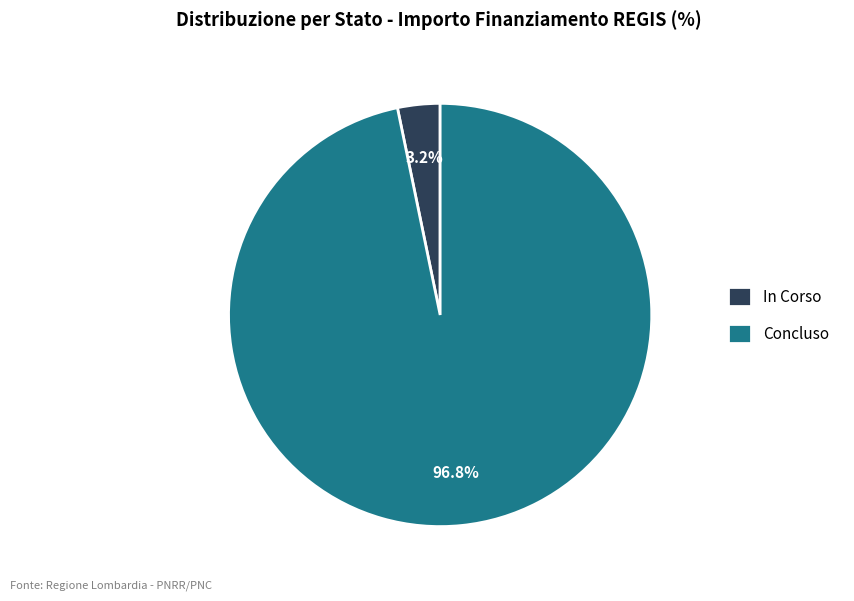

Is there a majority slice in this chart?

Yes